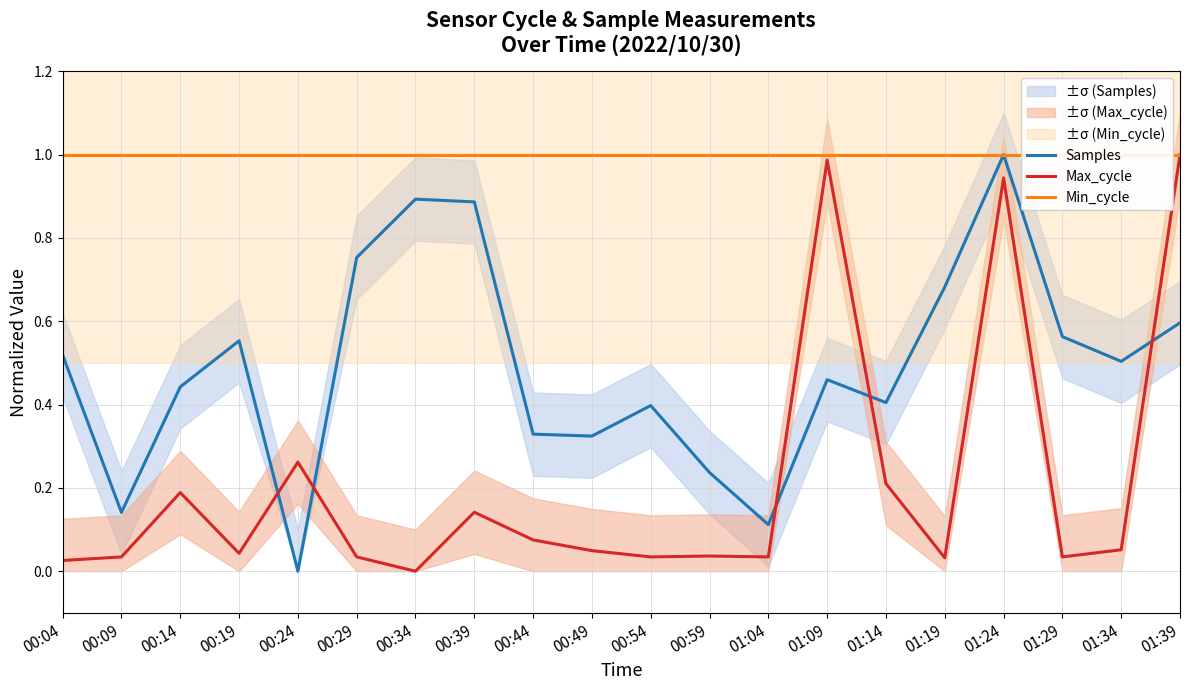

At which category does Samples reach its first local peak?

00:19